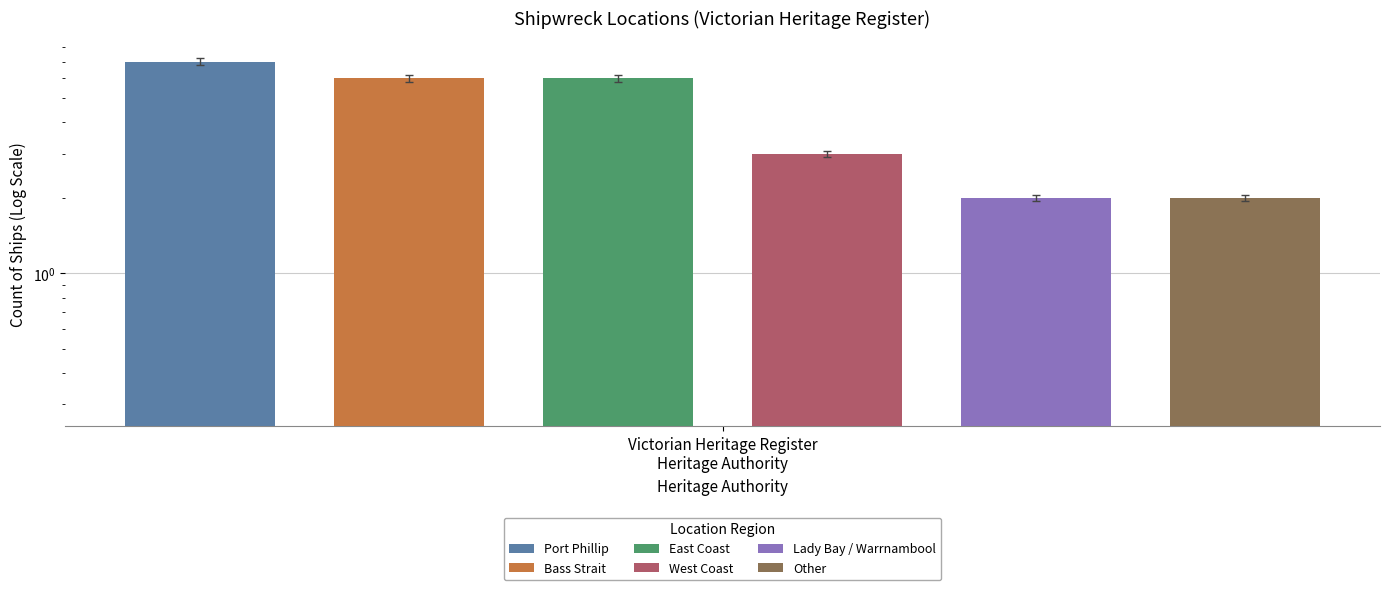

How many bars are there in total?

6